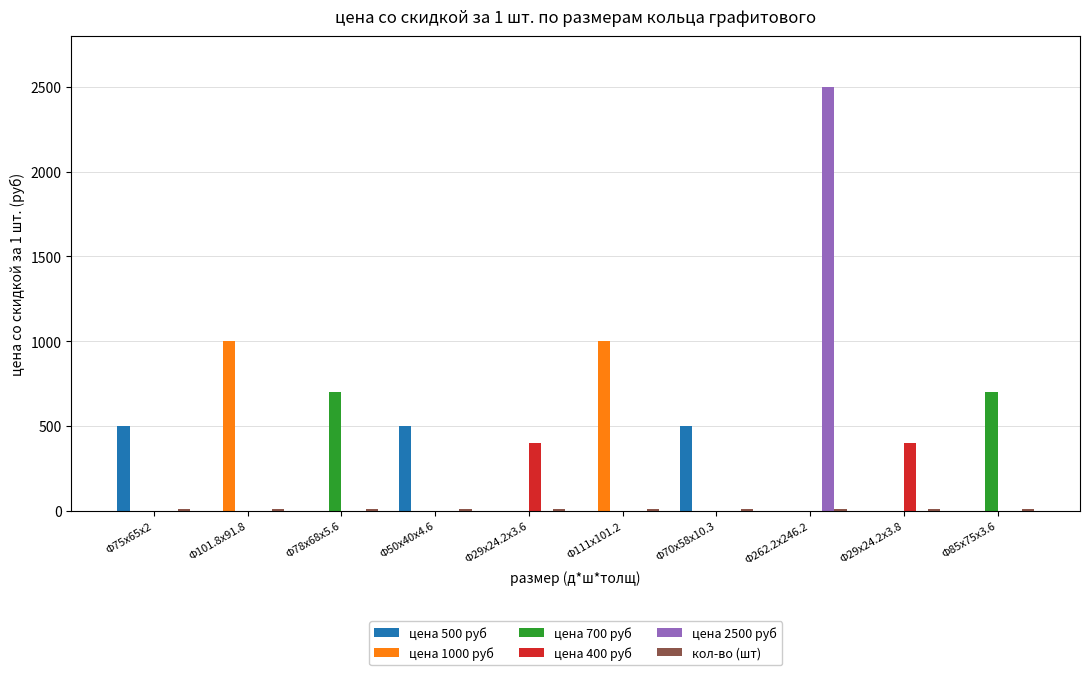

At which category is the sum across all series the highest?

Φ262.2x246.2